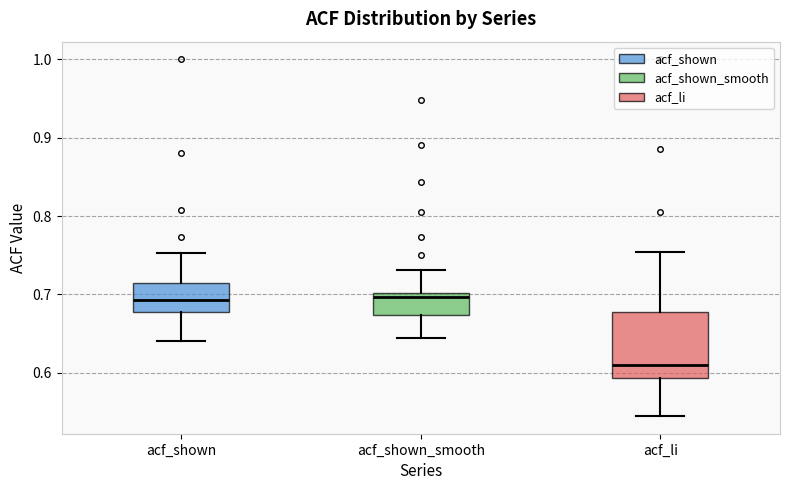

Reading left to right, transcribe this box plot: for each box, give where its median line is, the range the box spans, and where its two whiskers end, as read against the y-axis. The values are not printed on the chart, so give them approximately, as read against the axis.

acf_shown: median 0.69, box 0.68 to 0.71, whiskers 0.64 to 0.75
acf_shown_smooth: median 0.70 (just below the box's upper edge), box 0.67 to 0.70, whiskers 0.64 to 0.73
acf_li: median 0.61, box 0.59 to 0.68, whiskers 0.55 to 0.75